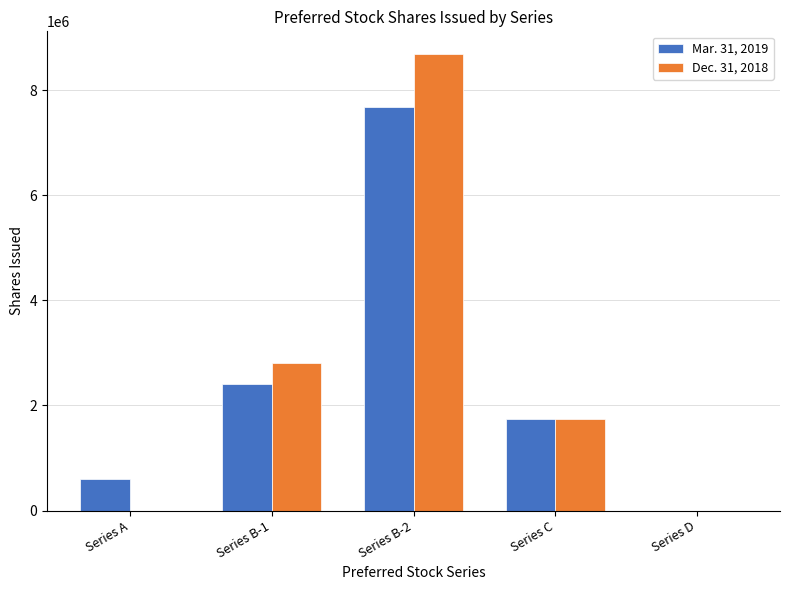

What are all the series names shown in the legend?

Mar. 31, 2019, Dec. 31, 2018